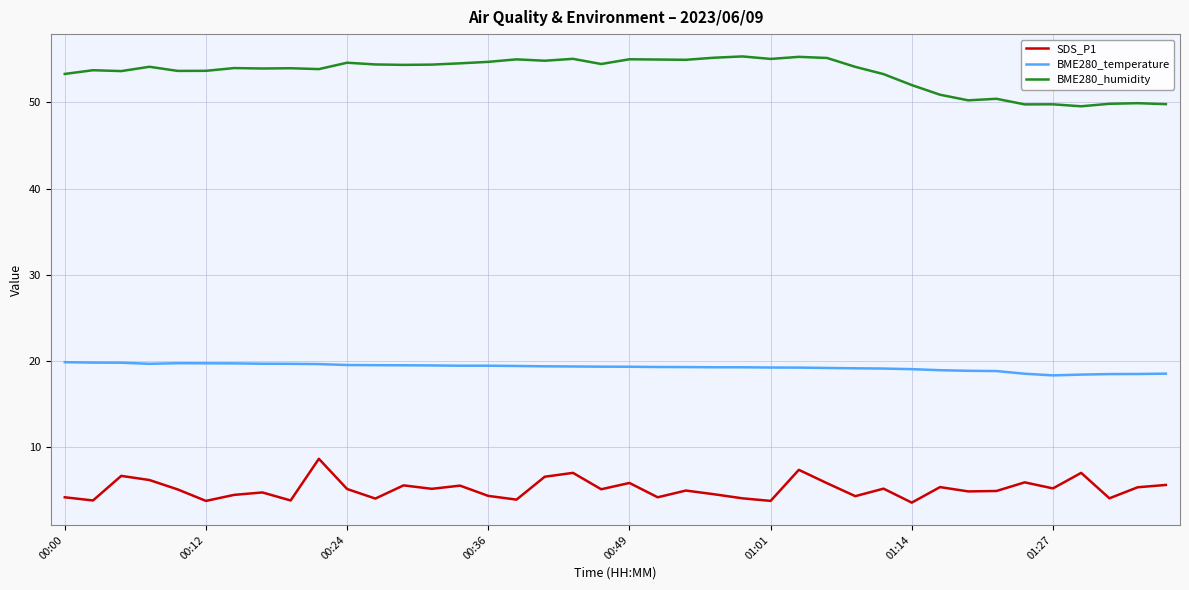

True or false: BME280_temperature and SDS_P1 cross at least once.

False